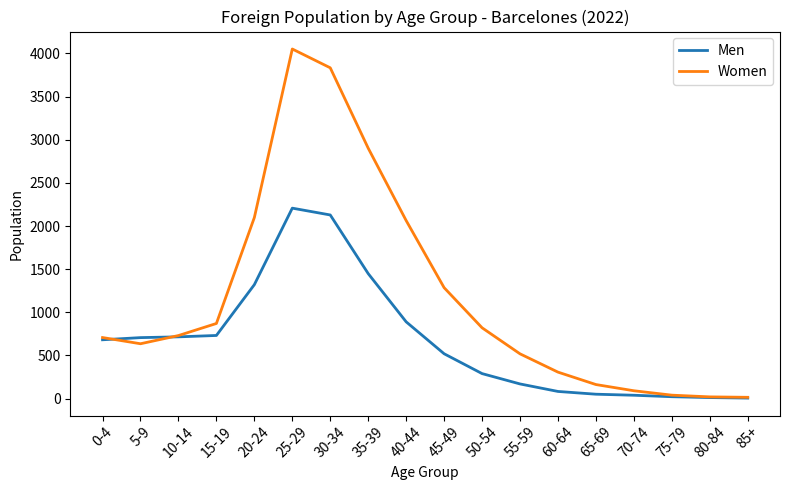

Is the value of Men at 40-44 greater than the value of Women at 25-29?

No